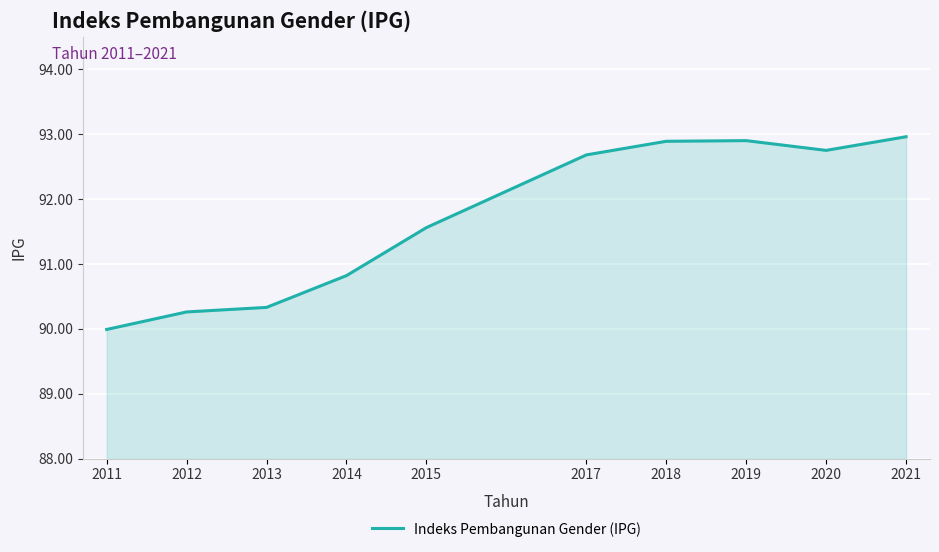

What is the difference between the values at 2020 and 2011?

2.8